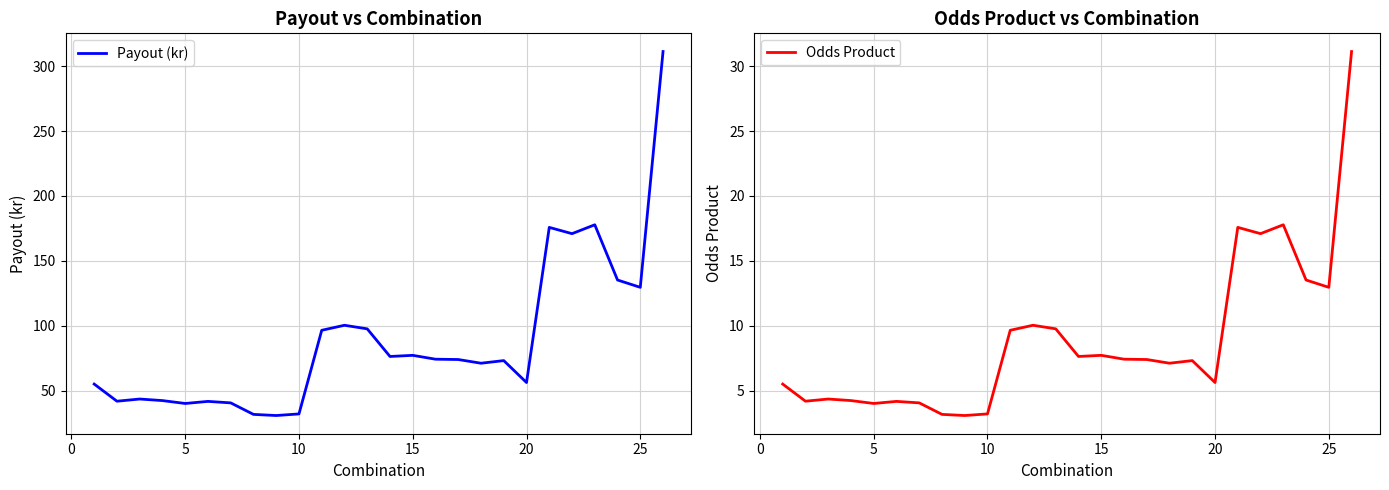

True or false: Payout (kr) and Odds Product intersect in this chart.

False